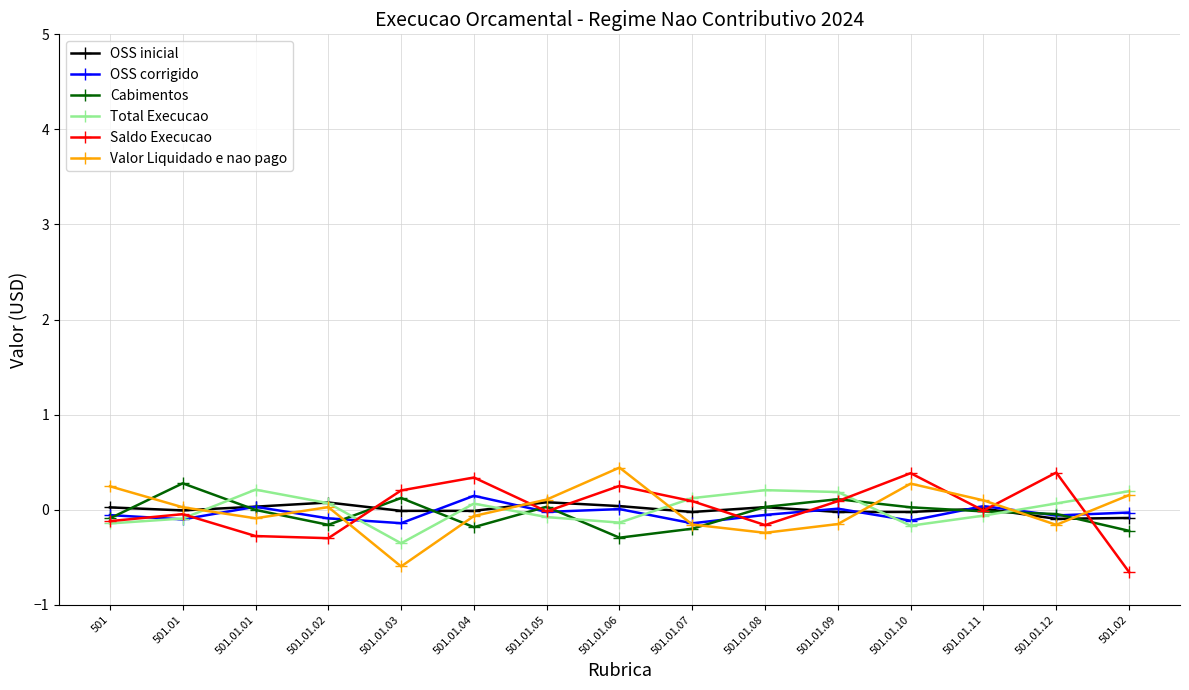

What is the maximum value for Total Execucao?

0.2